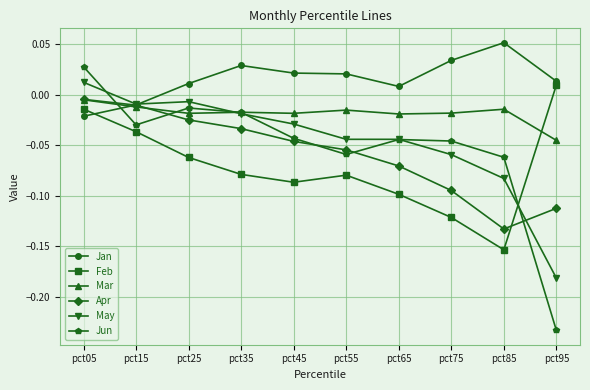

Which category has the highest value in the May series?

pct05